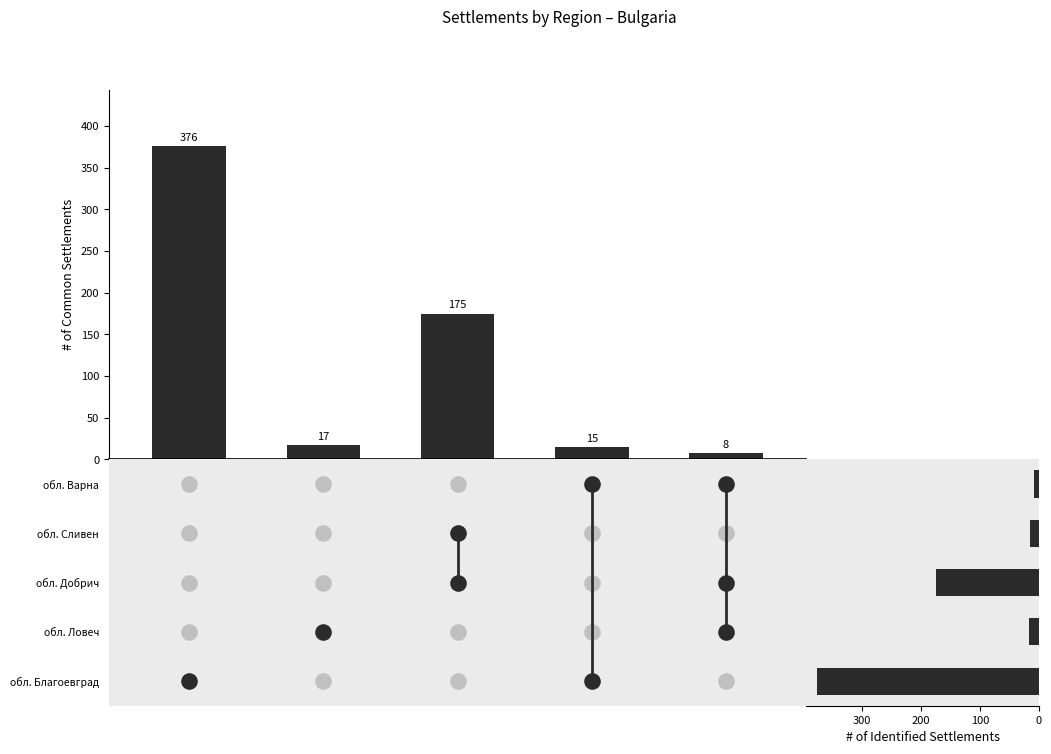

What is the ratio of the value at 300 to the value at 200?

0.1